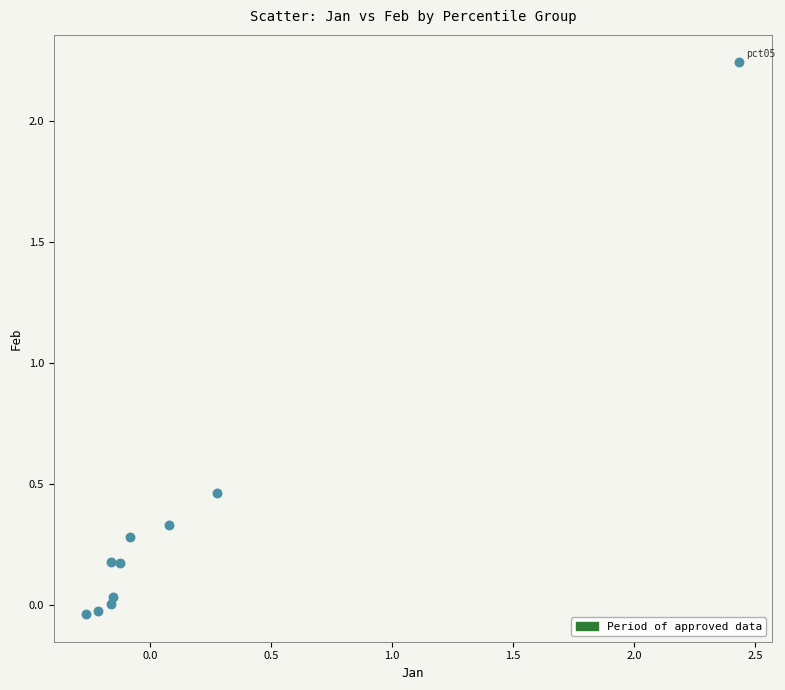

What is the average Y value?

0.4